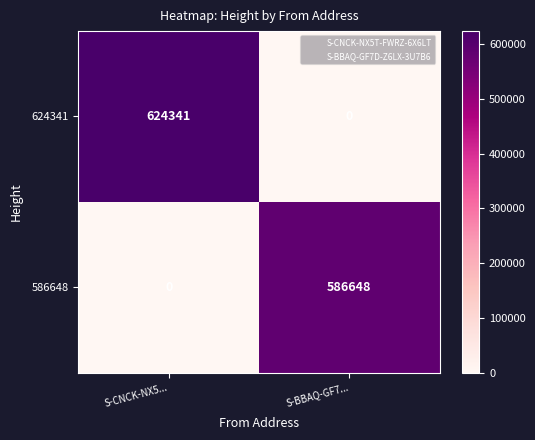

At S-CNCK-NX5..., list the series in order from smallest to largest.

586648, 624341